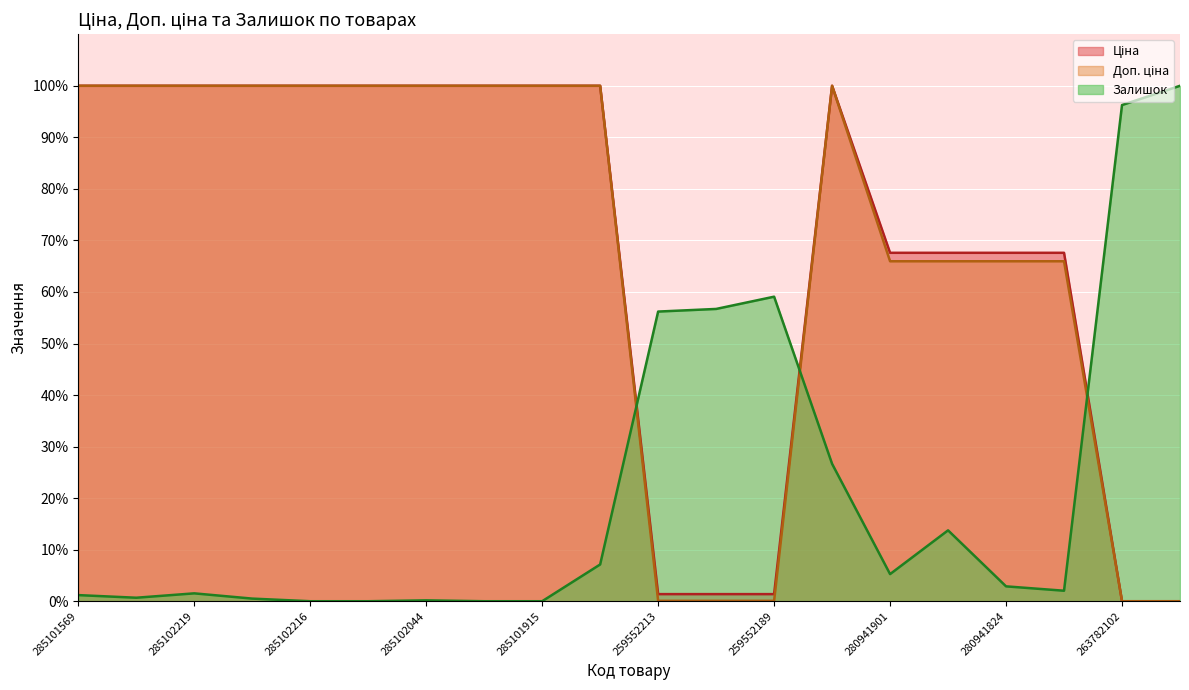

How many lines are shown in the chart?

3